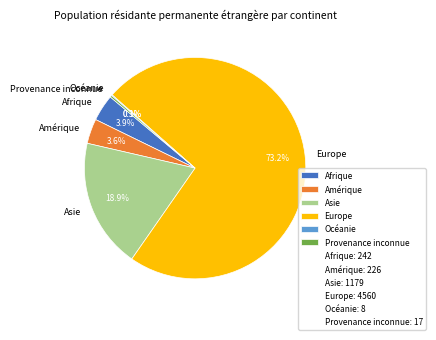

True or false: Europe accounts for 61% of the total.

False